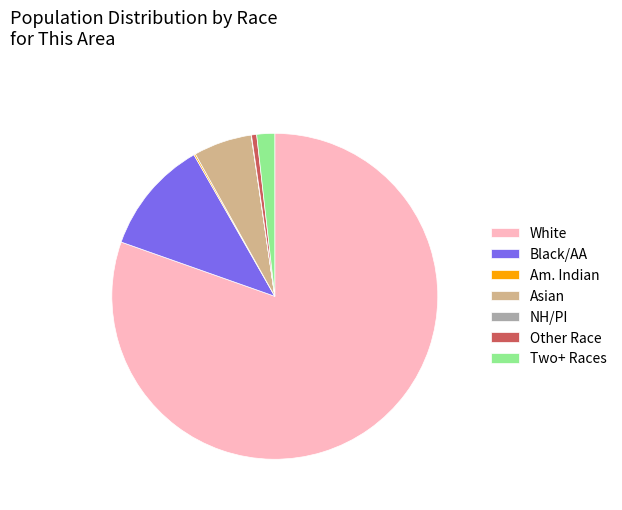

Which has a higher value, Other Race or White?

White